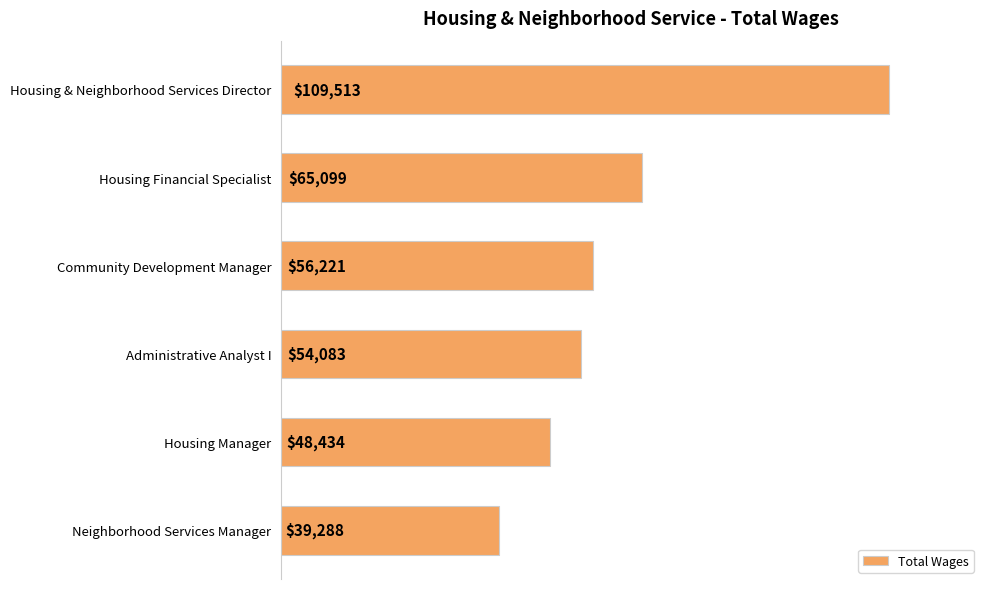

The chart shows a value of 39288 at Neighborhood Services Manager. True or false?

True